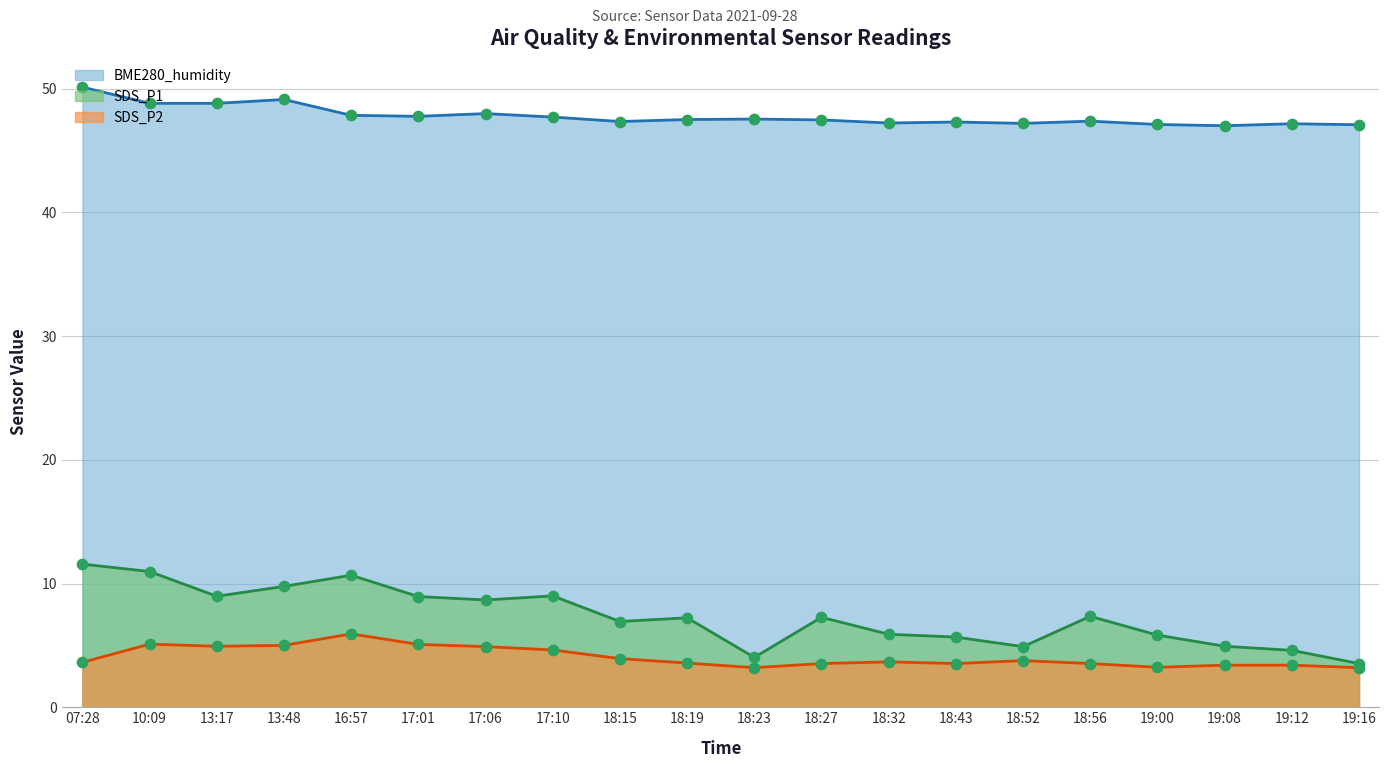

What are all the series names shown in the legend?

BME280_humidity, SDS_P1, SDS_P2